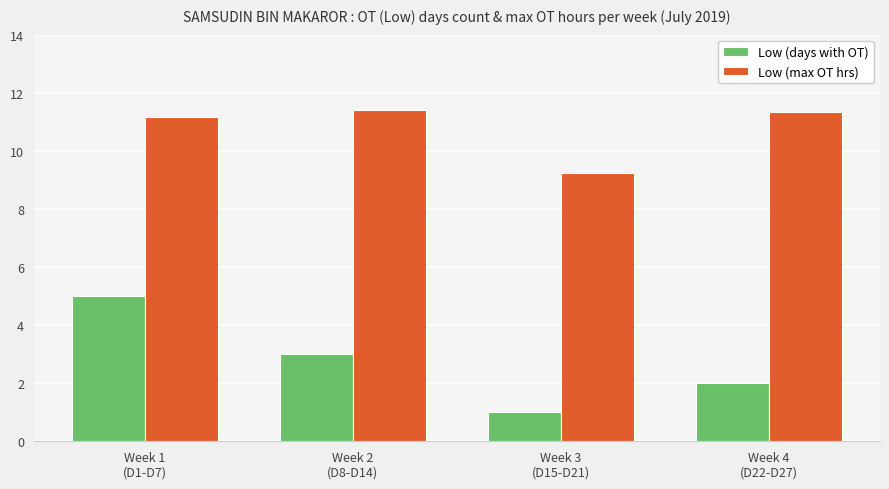

Which series changed the most between Week 1
(D1-D7) and Week 3
(D15-D21)?

Low (days with OT)